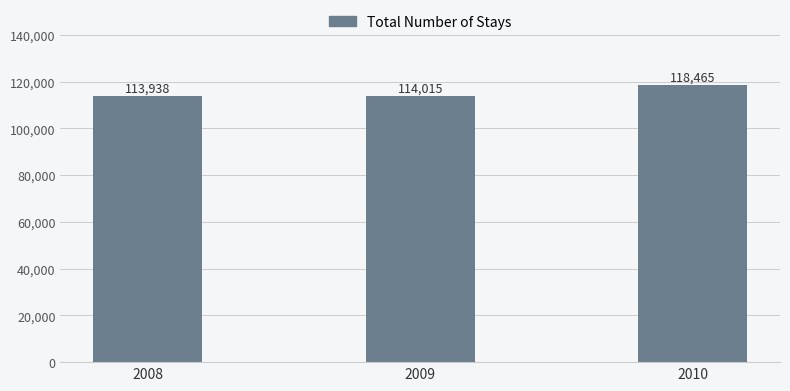

Rank the categories by value from lowest to highest.

2008, 2009, 2010